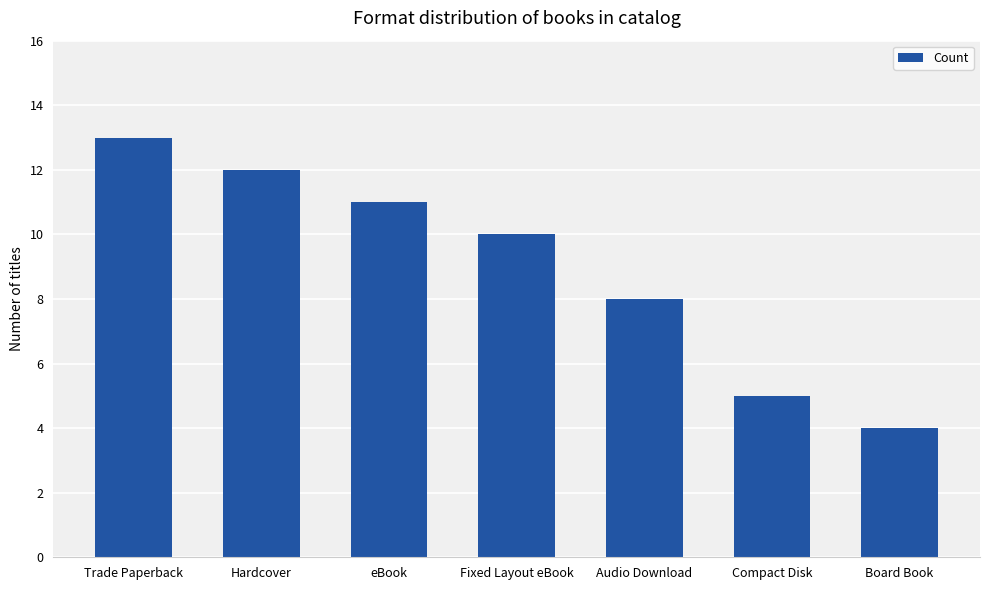

Which label corresponds to the smallest value in the chart?

Board Book